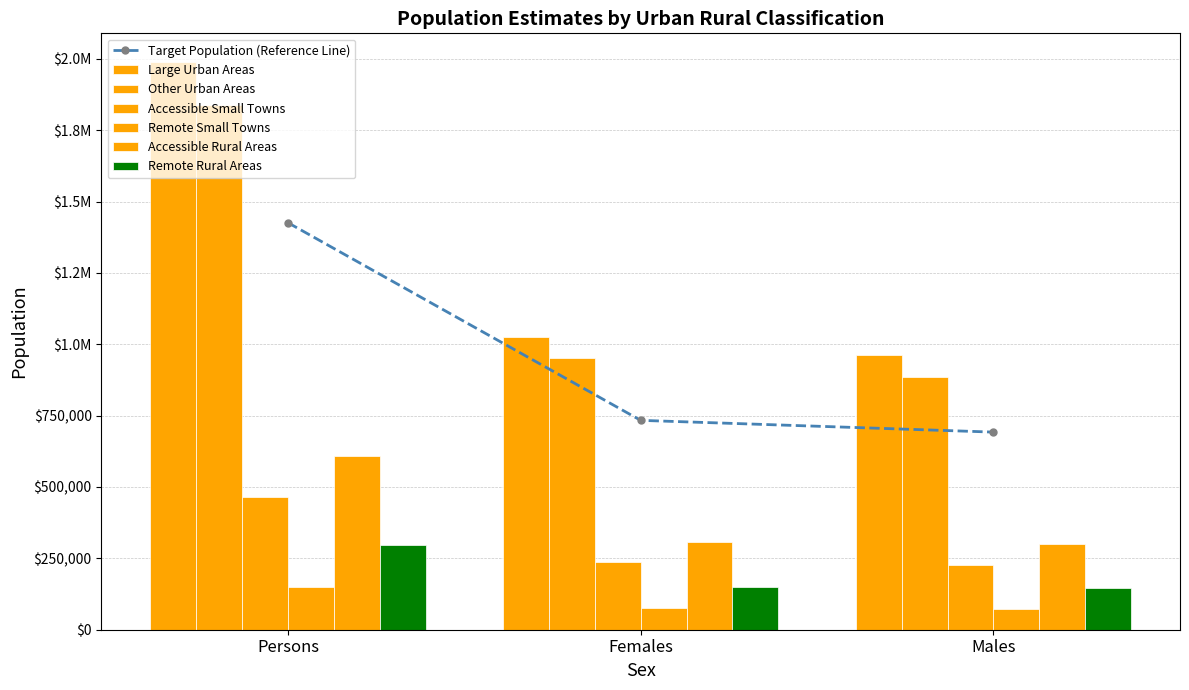

Does the chart contain any negative values?

No